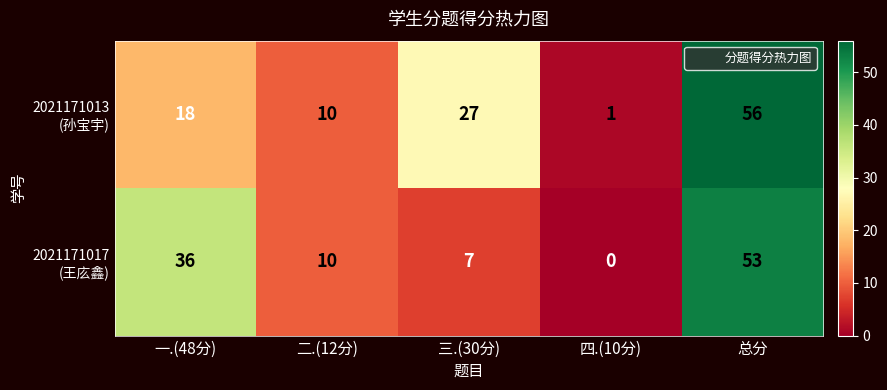

How many distinct data groups are displayed?

2